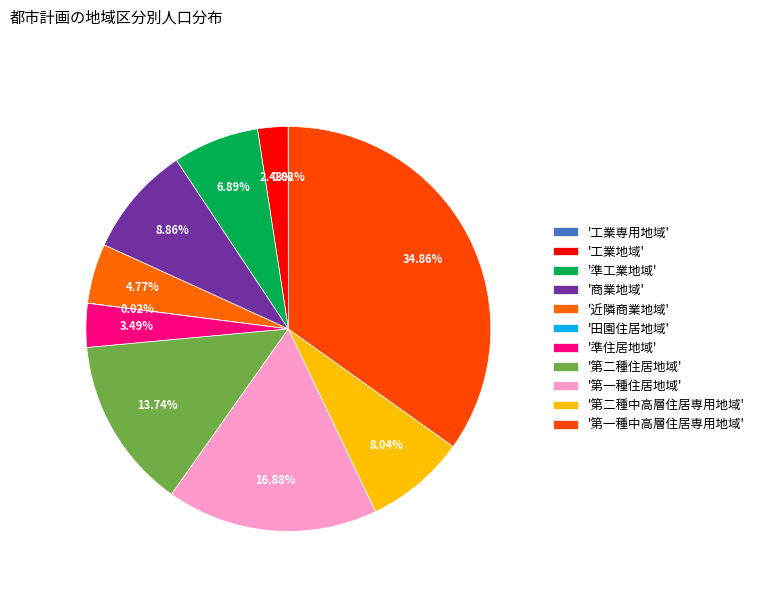

To the nearest percent, what is the average slice percentage?

9%